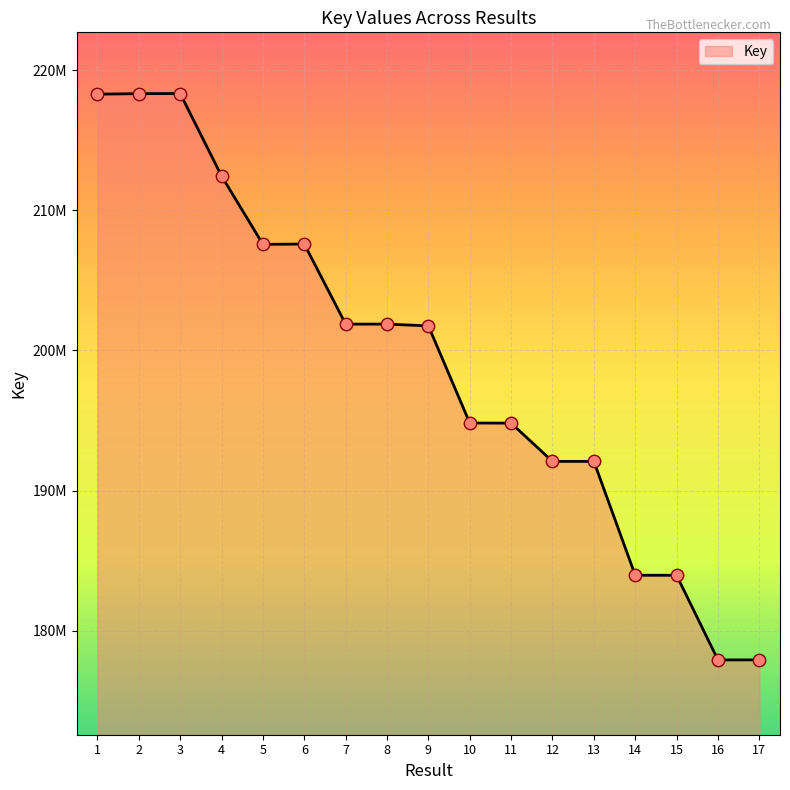

What is the ratio of the value at 16 to the value at 9?

0.9